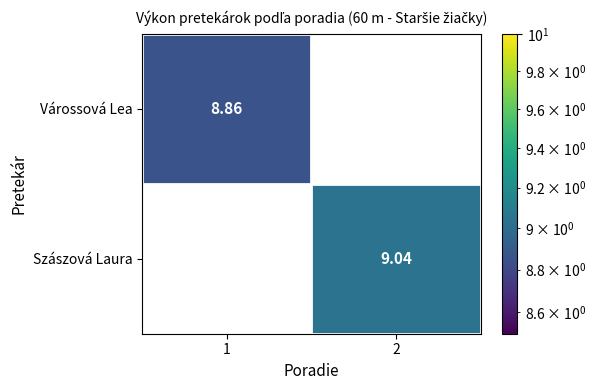

The value of Szászová Laura at 2 is 15.7. True or false?

False